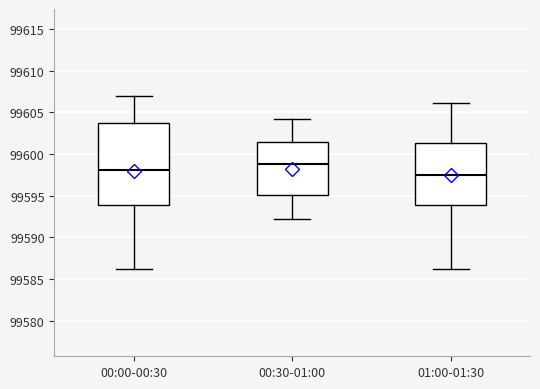

Comparing the boxes themselves (not the whiskers), which one is the tallest?

00:00-00:30